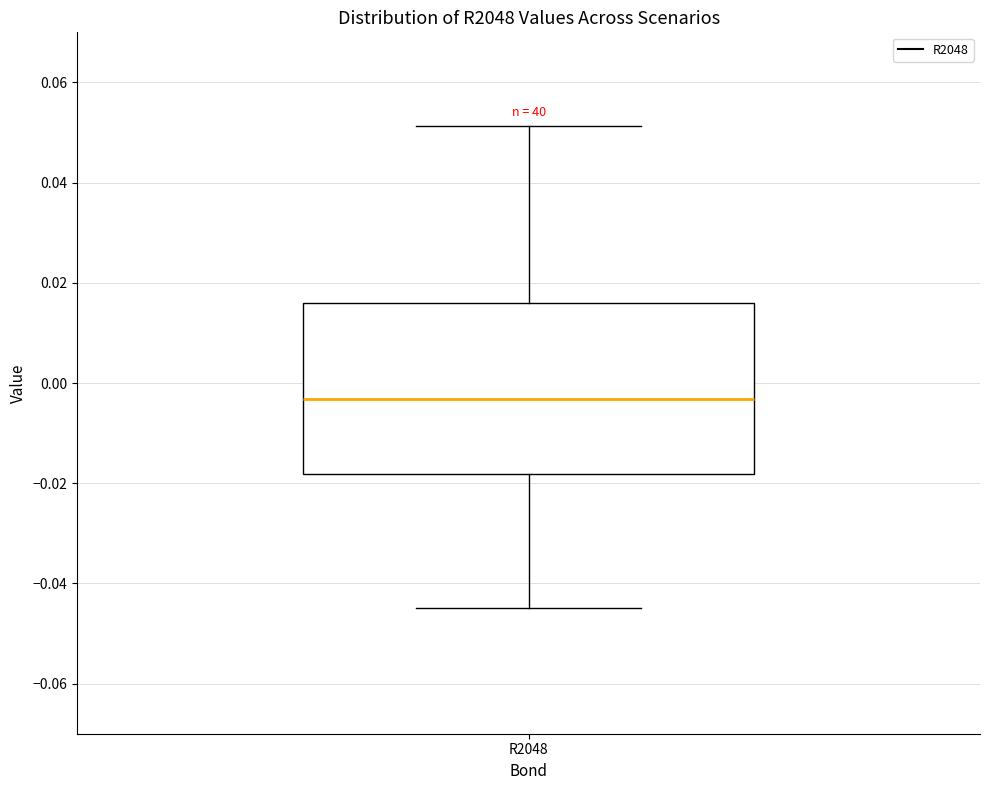

Transcribe this box plot: give where the median line is, the range the box spans, and where the two whiskers end, as read against the y-axis. The values are not printed on the chart, so give them approximately, as read against the axis.

median -0.004, box -0.018 to 0.016, whiskers -0.044 to 0.052